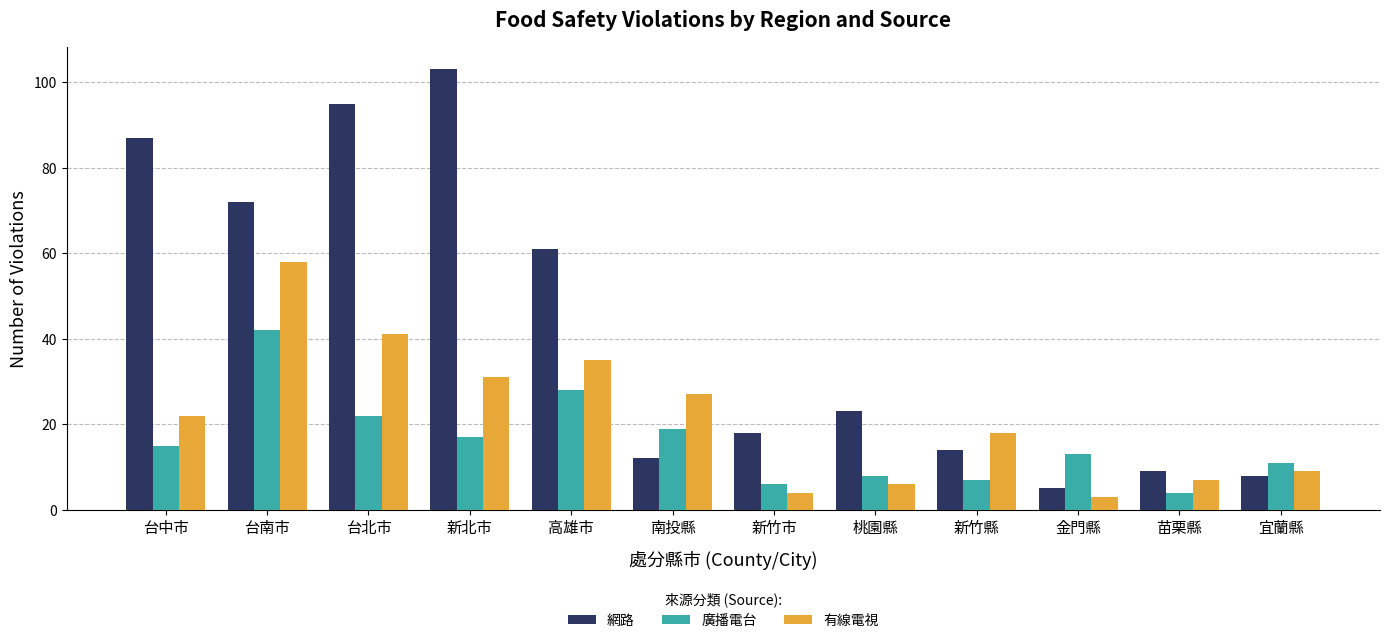

Reading left to right, extract all data points from this chart.

網路: 台中市=87	台南市=72	台北市=95	新北市=103	高雄市=61	南投縣=12	新竹市=18	桃園縣=23	新竹縣=14	金門縣=5	苗栗縣=9	宜蘭縣=8
廣播電台: 台中市=15	台南市=42	台北市=22	新北市=17	高雄市=28	南投縣=19	新竹市=6	桃園縣=8	新竹縣=7	金門縣=13	苗栗縣=4	宜蘭縣=11
有線電視: 台中市=22	台南市=58	台北市=41	新北市=31	高雄市=35	南投縣=27	新竹市=4	桃園縣=6	新竹縣=18	金門縣=3	苗栗縣=7	宜蘭縣=9